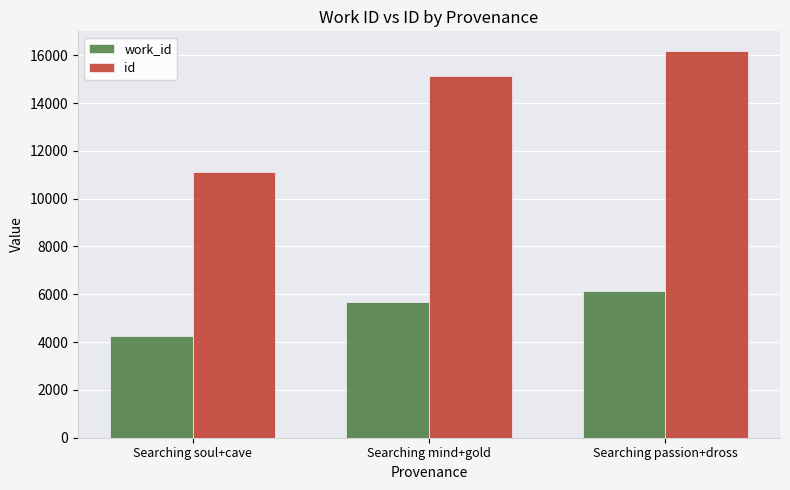

What is the difference between the highest and lowest values at Searching soul+cave?

6839